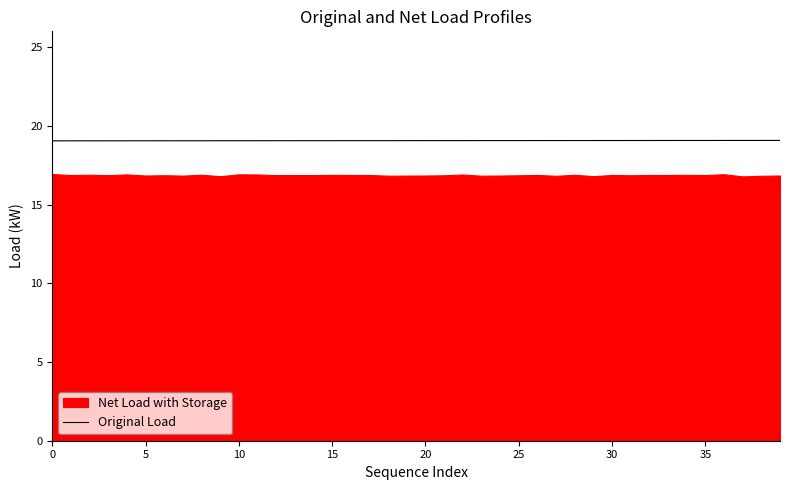

Between 21 and 14, which is larger?

21